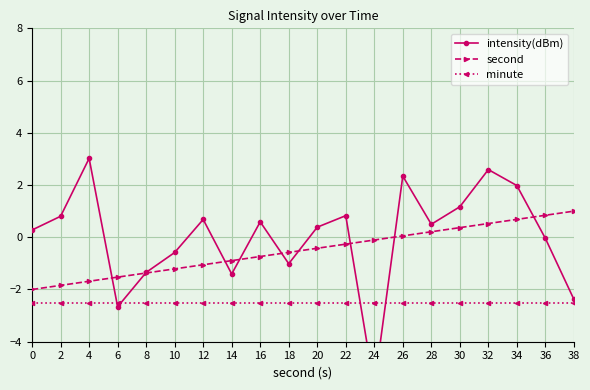

How many series are shown in this chart?

3